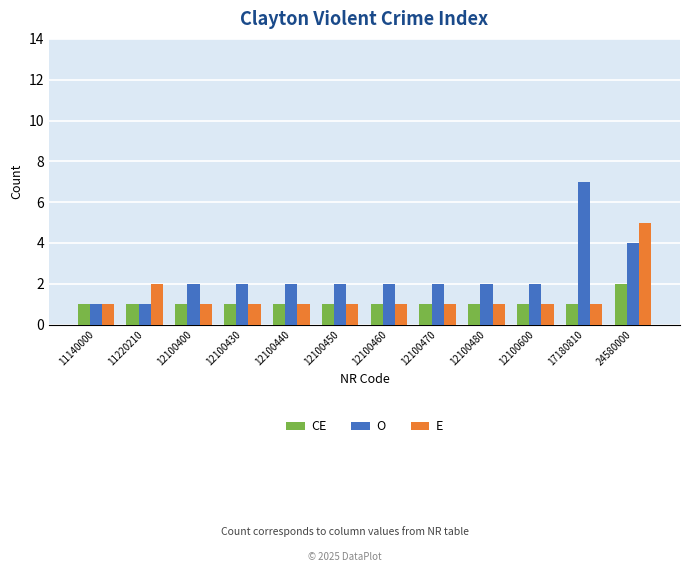

Reading right to left, what are all the values shown in this chart?

CE: 2	1	1	1	1	1	1	1	1	1	1	1
O: 4	7	2	2	2	2	2	2	2	2	1	1
E: 5	1	1	1	1	1	1	1	1	1	2	1